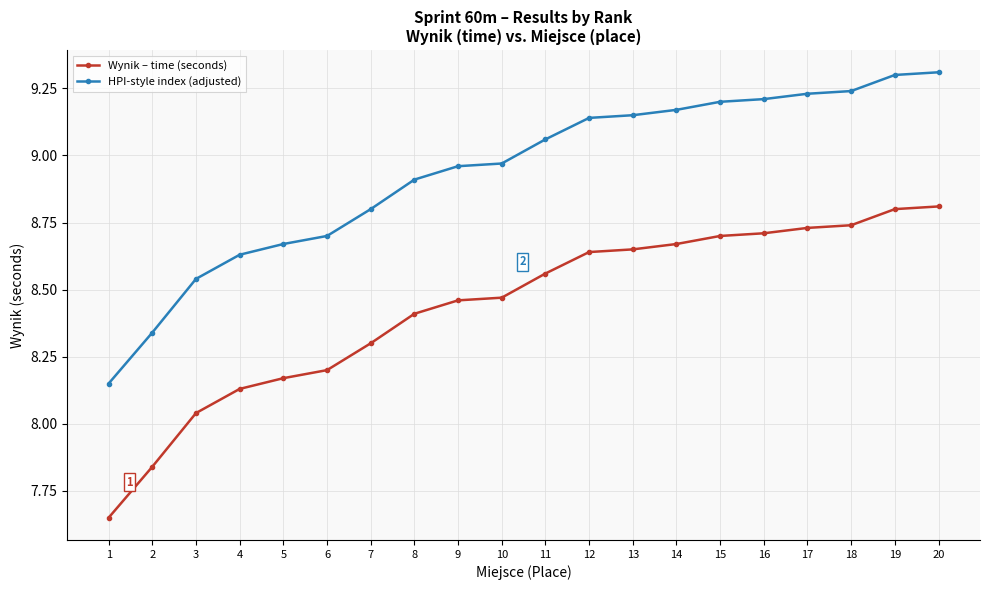

Is the value of Wynik – time (seconds) at 8 greater than the value of HPI-style index (adjusted) at 7?

No